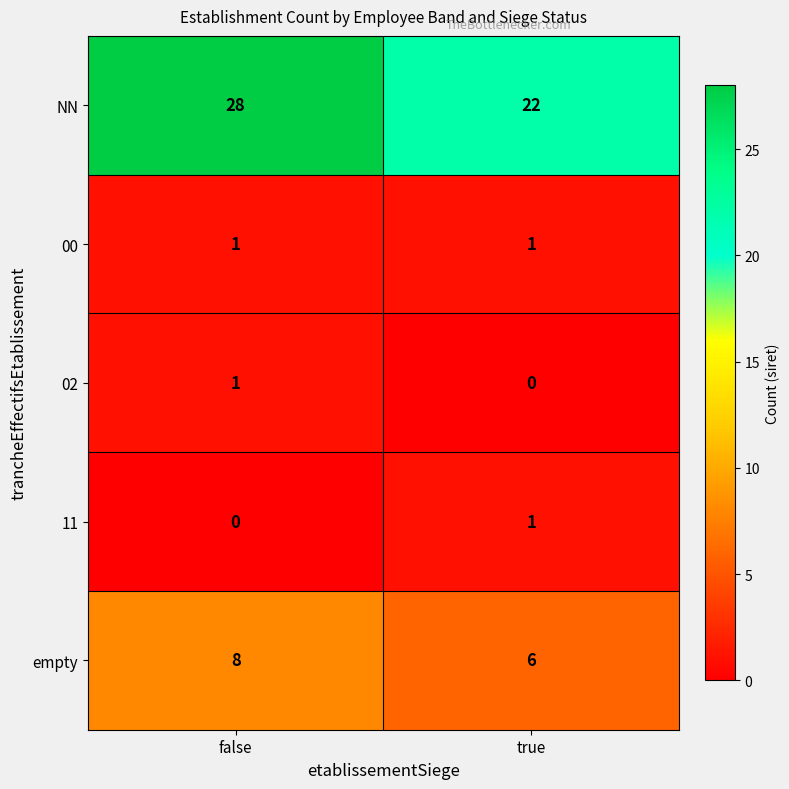

Rank the categories by NN value from lowest to highest.

true, false